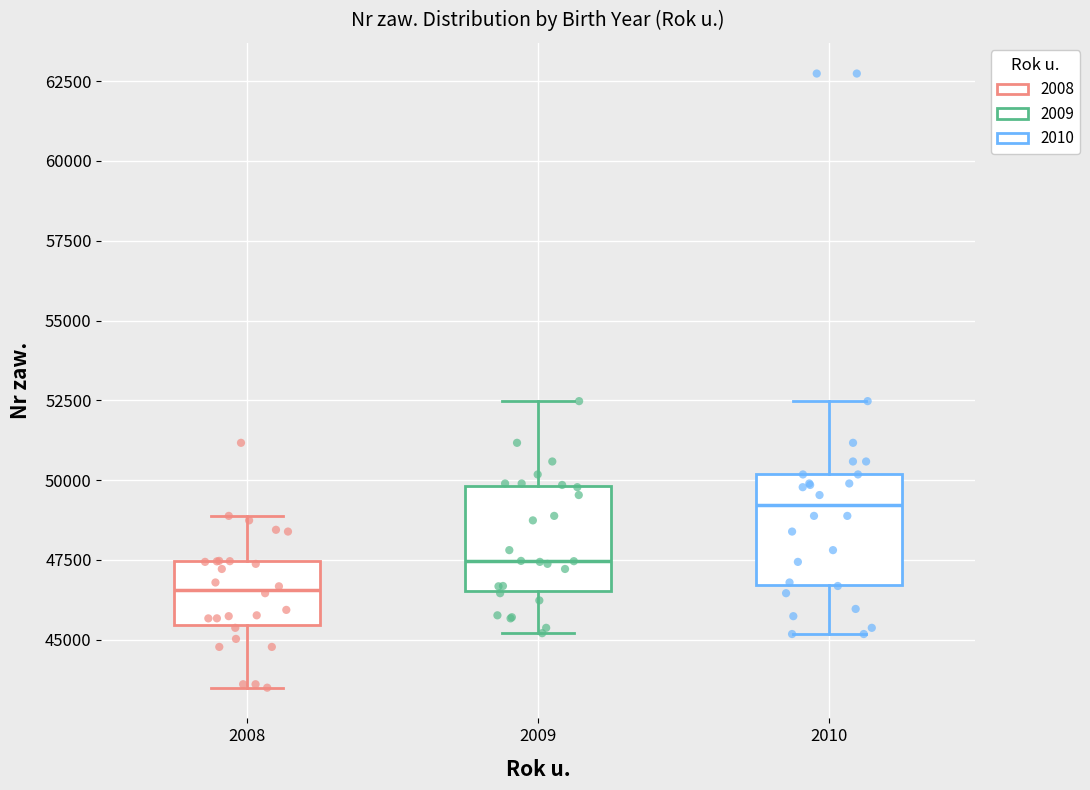

Reading left to right, transcribe this box plot: for each box, give where its median line is, the range the box spans, and where its two whiskers end, as read against the y-axis. The values are not printed on the chart, so give them approximately, as read against the axis.

2008: median 46500, box 45500 to 47500, whiskers 43500 to 49000
2009: median 47500, box 46500 to 50000, whiskers 45000 to 52500
2010: median 49000, box 46500 to 50000, whiskers 45000 to 52500